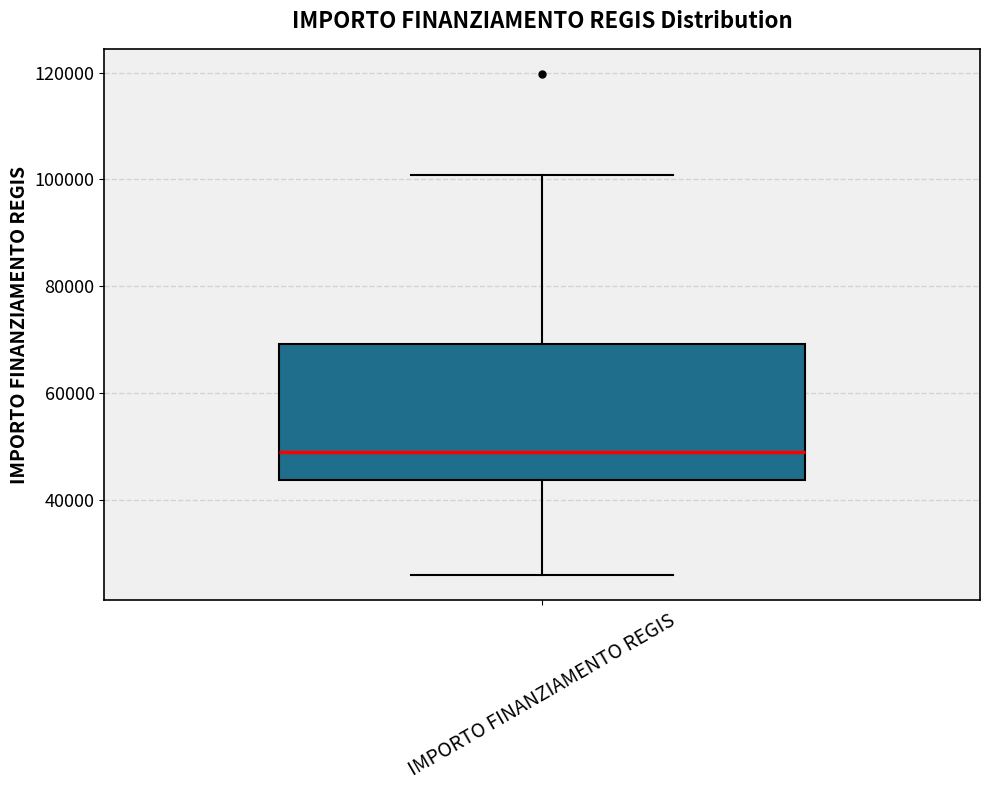

Transcribe this box plot: give where the median line is, the range the box spans, and where the two whiskers end, as read against the y-axis. The values are not printed on the chart, so give them approximately, as read against the axis.

median 48000, box 44000 to 70000, whiskers 26000 to 100000